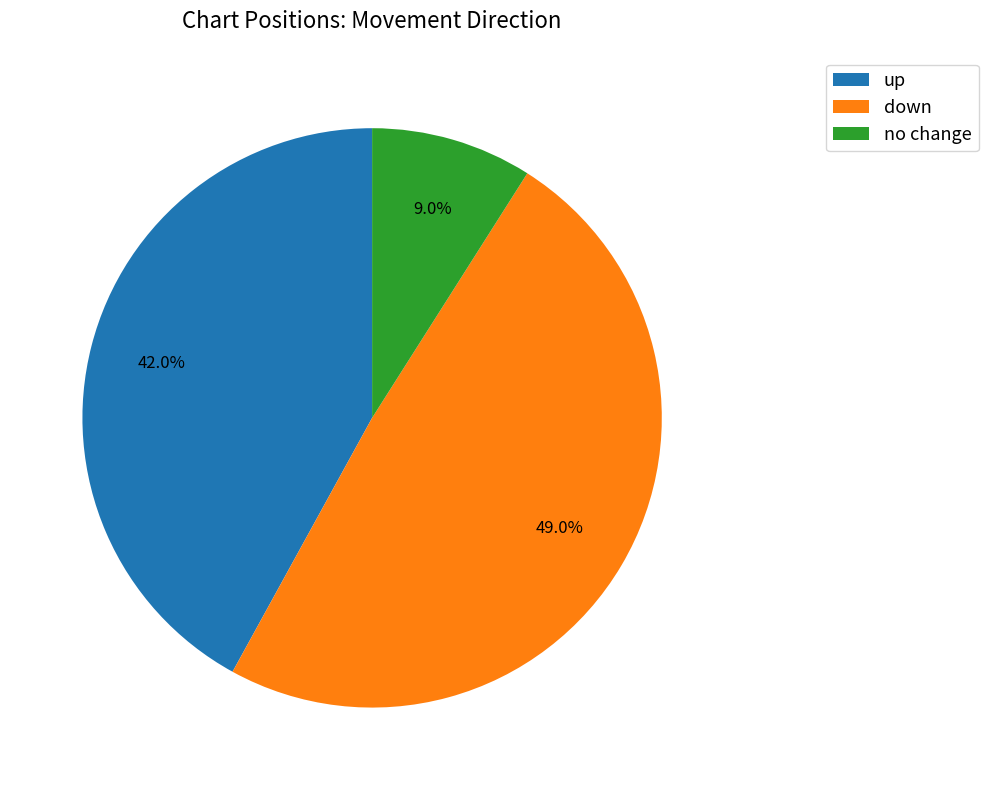

Which has a higher value, down or up?

down